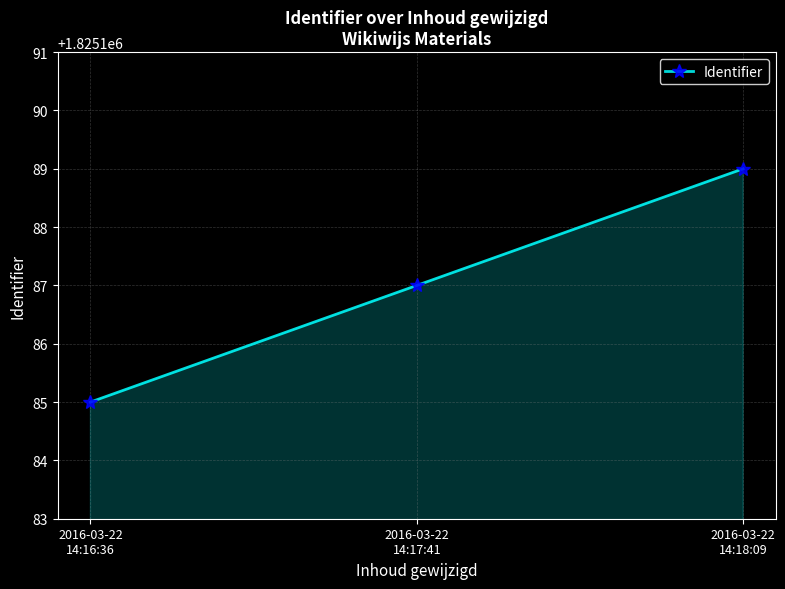

Reading left to right, what are all the values shown in this chart?

2016-03-22
14:16:36=1825185	2016-03-22
14:17:41=1825187	2016-03-22
14:18:09=1825189